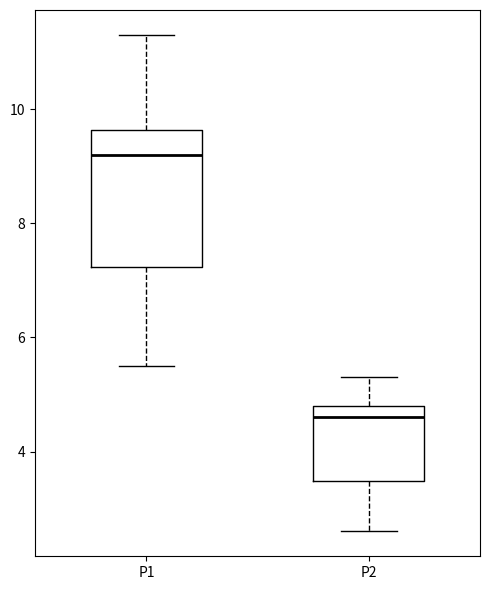

Reading left to right, read every box against the y-axis: the position of its median line, the range the box covers, and the ends of its whiskers. The values are not printed on the chart, so give them approximately, as read against the axis.

P1: median 9.2, box 7.2 to 9.6, whiskers 5.6 to 11.4
P2: median 4.6, box 3.4 to 4.8, whiskers 2.6 to 5.4